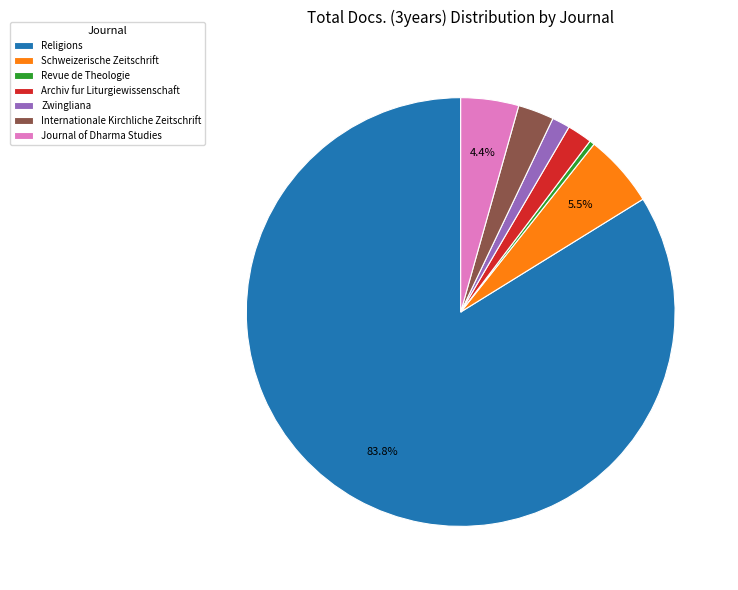

To the nearest percent, what is the difference between the largest and smallest slice percentages?

83%